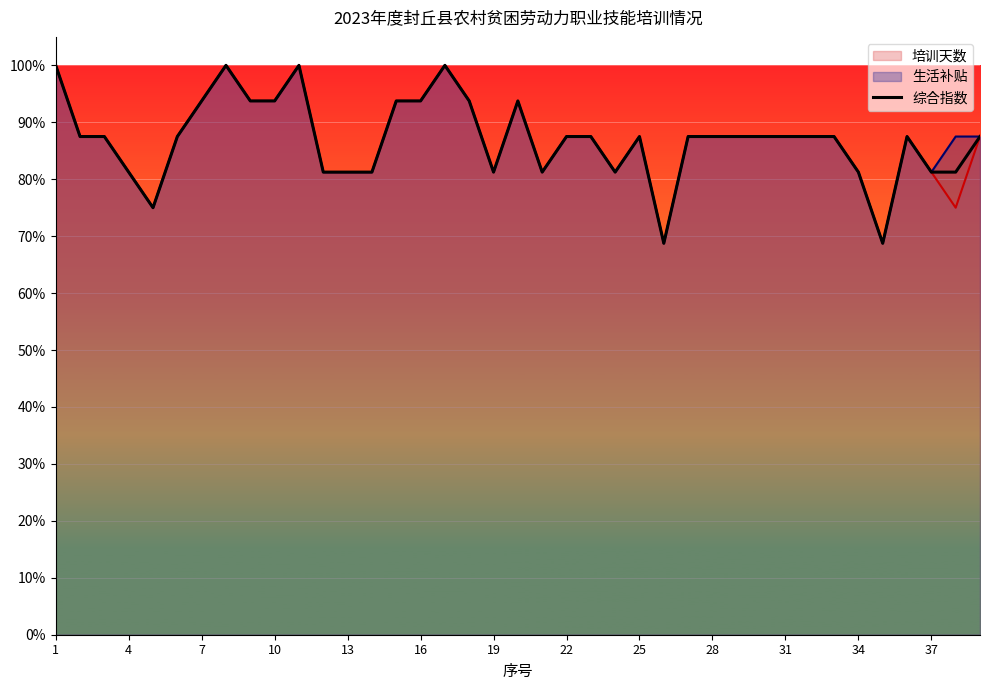

How many categories are shown in the chart?

39